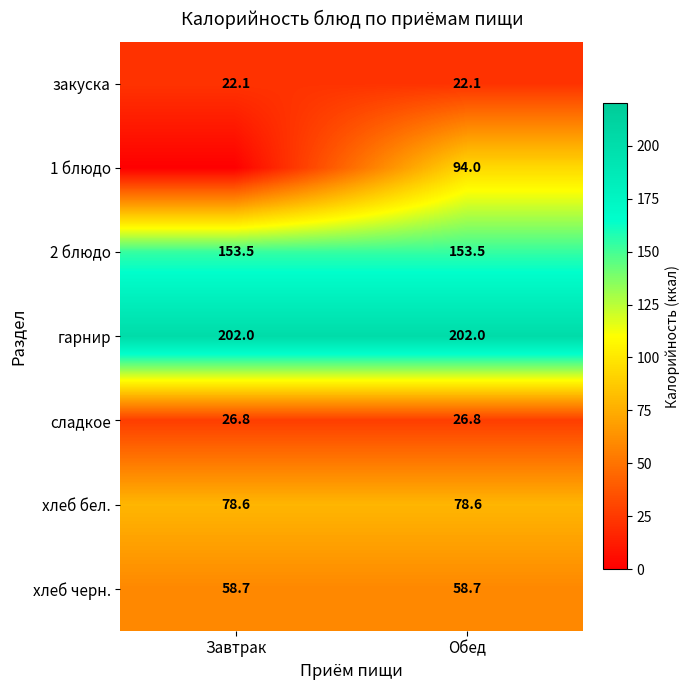

Which has a higher value, Завтрак or Обед?

Завтрак